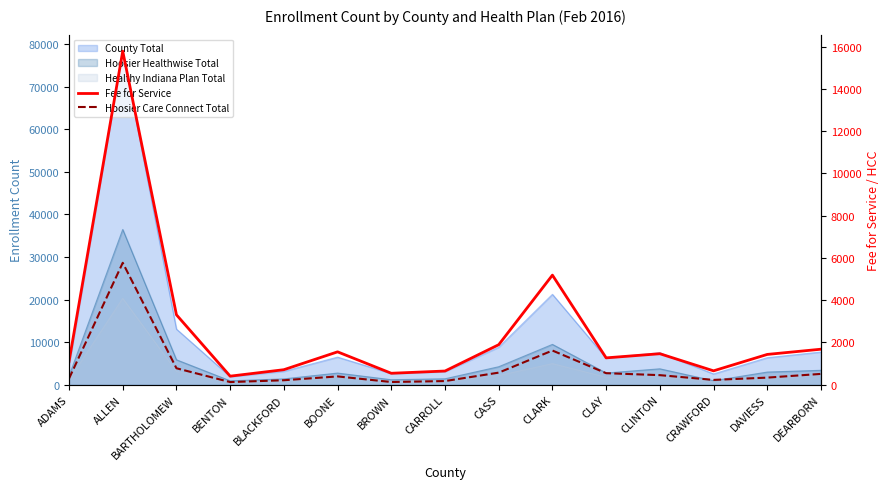

Reading left to right, extract all data points from this chart.

Fee for Service: ADAMS=1095	ALLEN=15787	BARTHOLOMEW=3308	BENTON=404	BLACKFORD=710	BOONE=1555	BROWN=541	CARROLL=647	CASS=1893	CLARK=5186	CLAY=1270	CLINTON=1466	CRAWFORD=656	DAVIESS=1433	DEARBORN=1680
Hoosier Care Connect Total: ADAMS=290	ALLEN=5770	BARTHOLOMEW=778	BENTON=124	BLACKFORD=211	BOONE=392	BROWN=127	CARROLL=172	CASS=571	CLARK=1617	CLAY=545	CLINTON=452	CRAWFORD=227	DAVIESS=335	DEARBORN=511